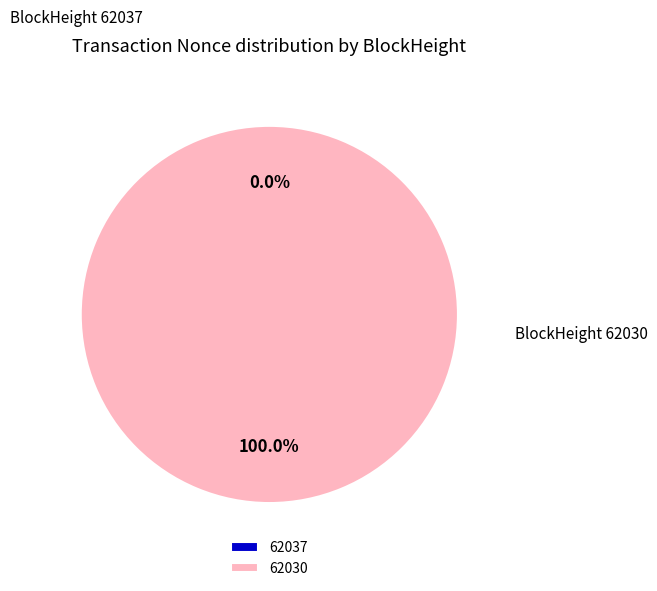

How many slices are in this pie chart?

2